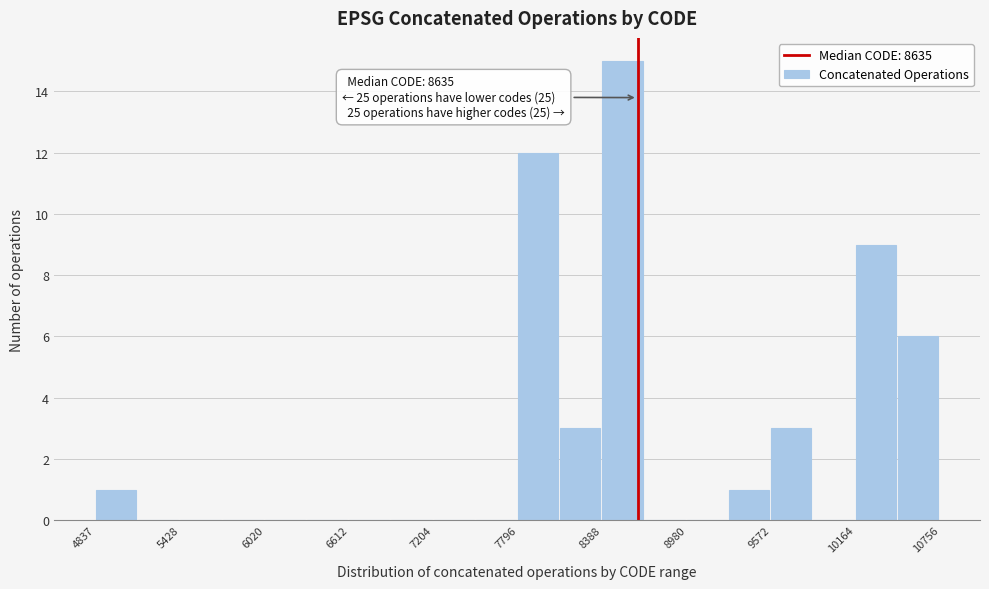

Read against the x-axis, roughly where is the centre of the tallest bar?

8500